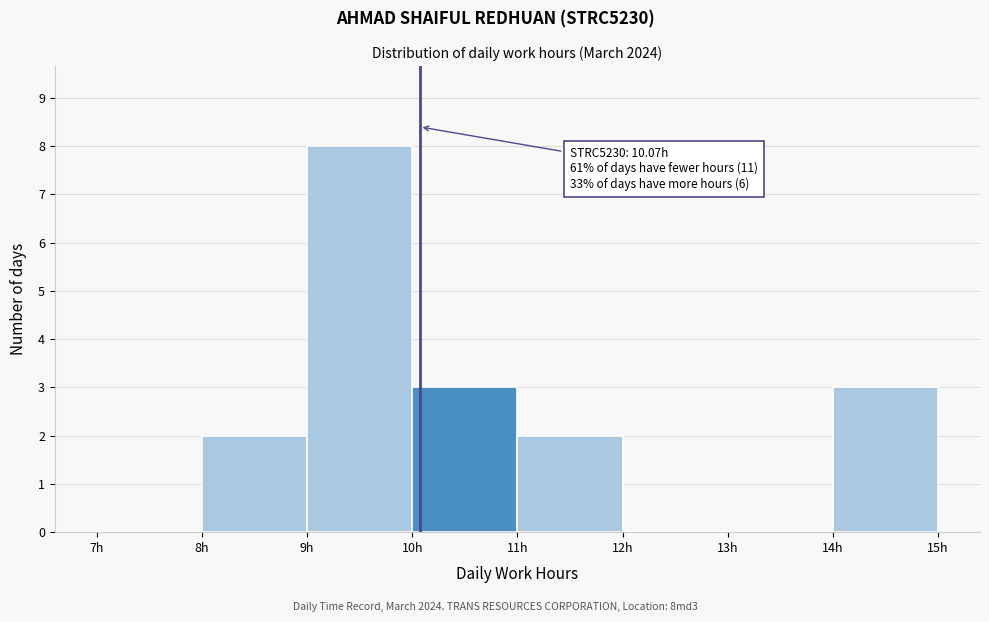

Which range on the x-axis has the tallest bar?

9 to 10